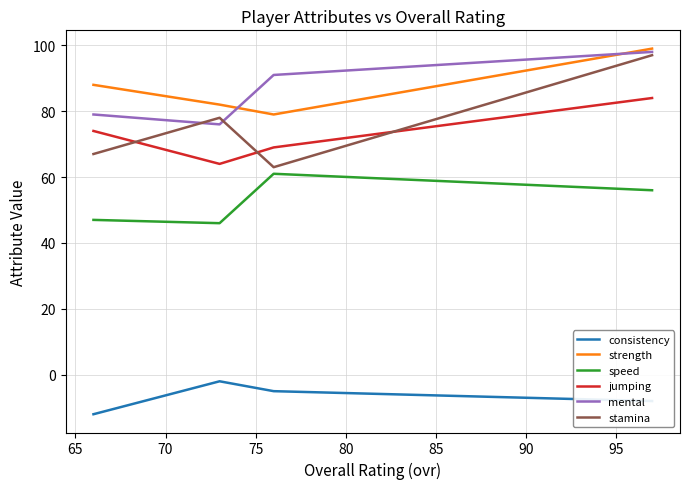

True or false: stamina and speed cross at least once.

False